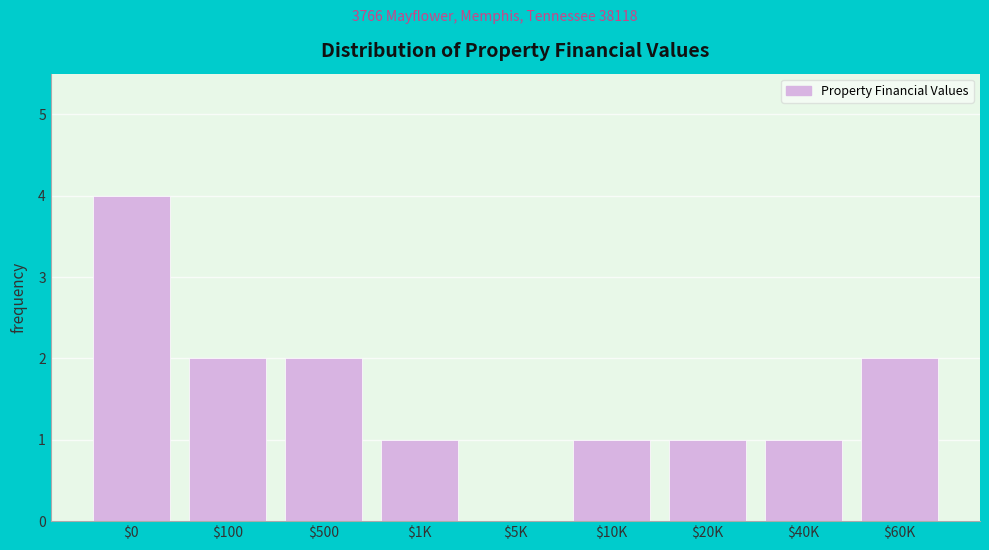

What is the sum of all values?

14